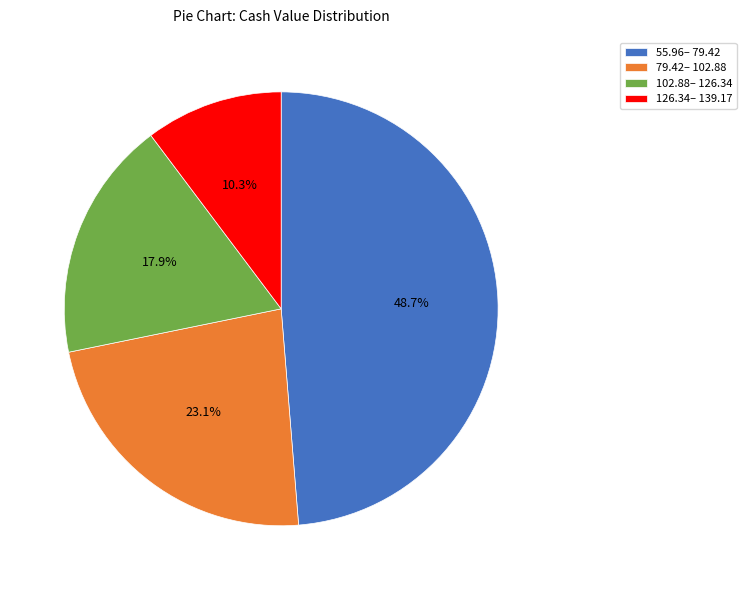

Which has a higher value, 126.34– 139.17 or 102.88– 126.34?

102.88– 126.34